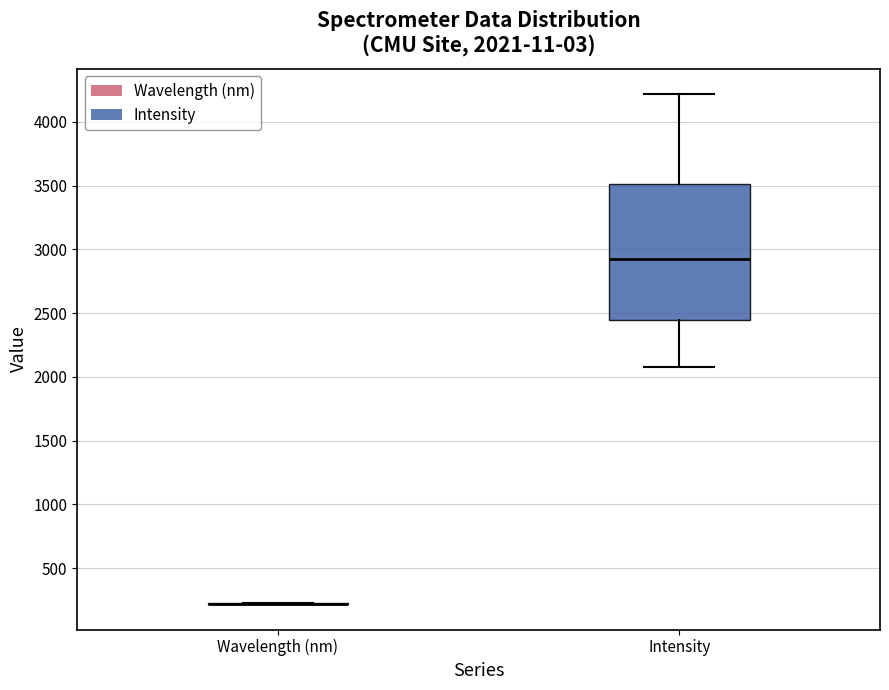

Which box is the tallest, from its lower edge to its upper edge?

Intensity